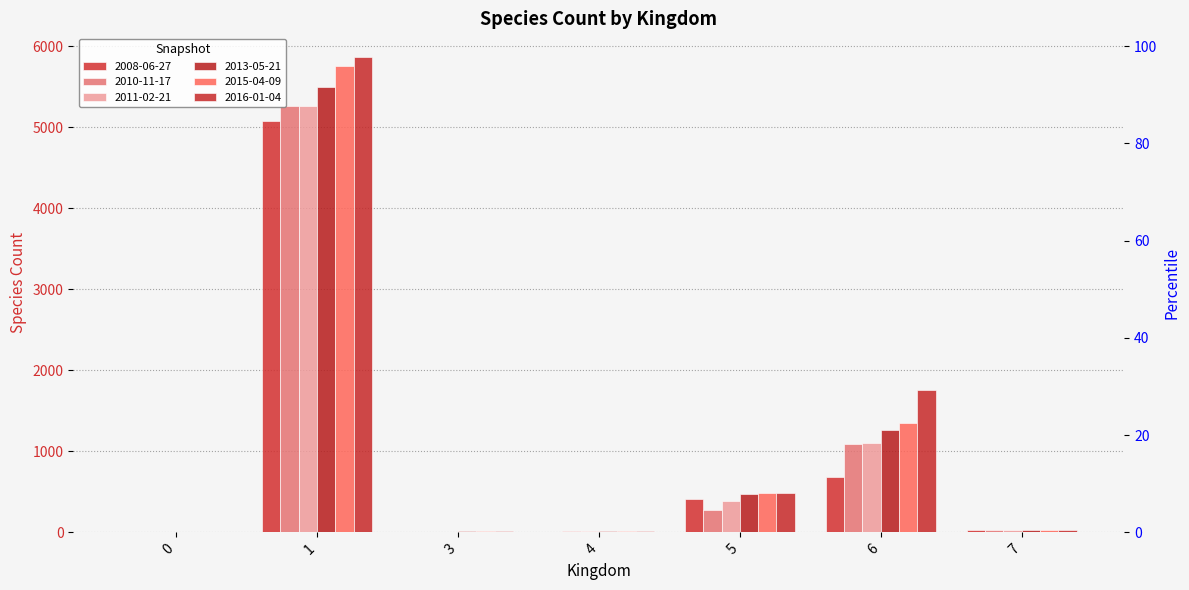

Reading right to left, list all the values displayed in this chart.

2008-06-27: 24	679	412	5	7	5075	3
2010-11-17: 27	1091	273	20	9	5260	3
2011-02-21: 27	1100	389	20	9	5262	3
2013-05-21: 27	1265	468	21	15	5500	3
2015-04-09: 27	1343	487	22	17	5754	5
2016-01-04: 27	1751	489	22	17	5864	5